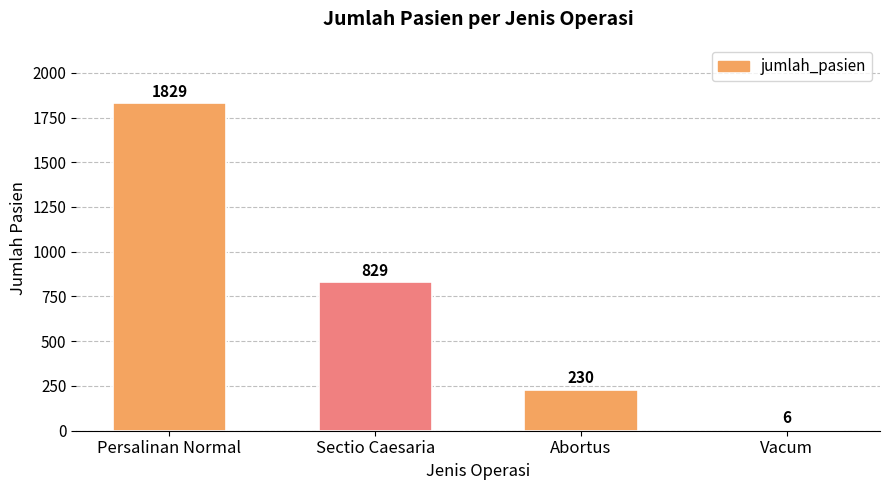

Is it true that the value at Vacum is 6?

True